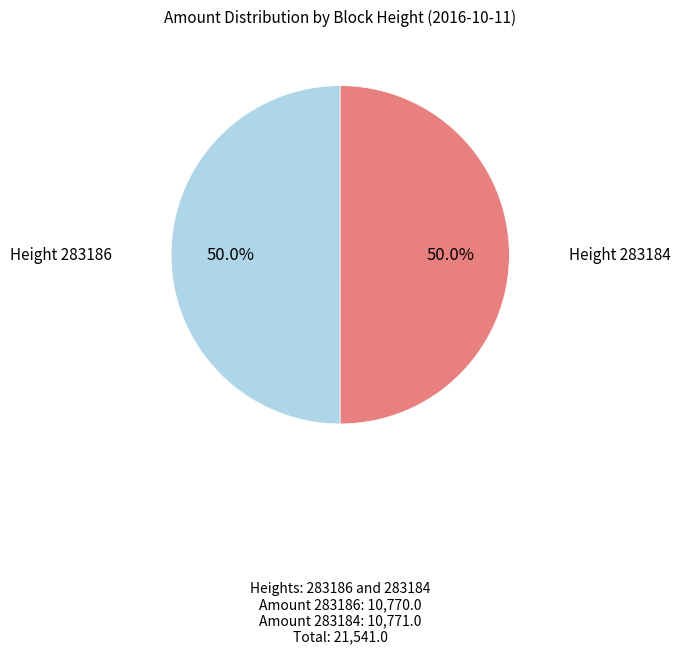

Count the number of slices in the pie.

2